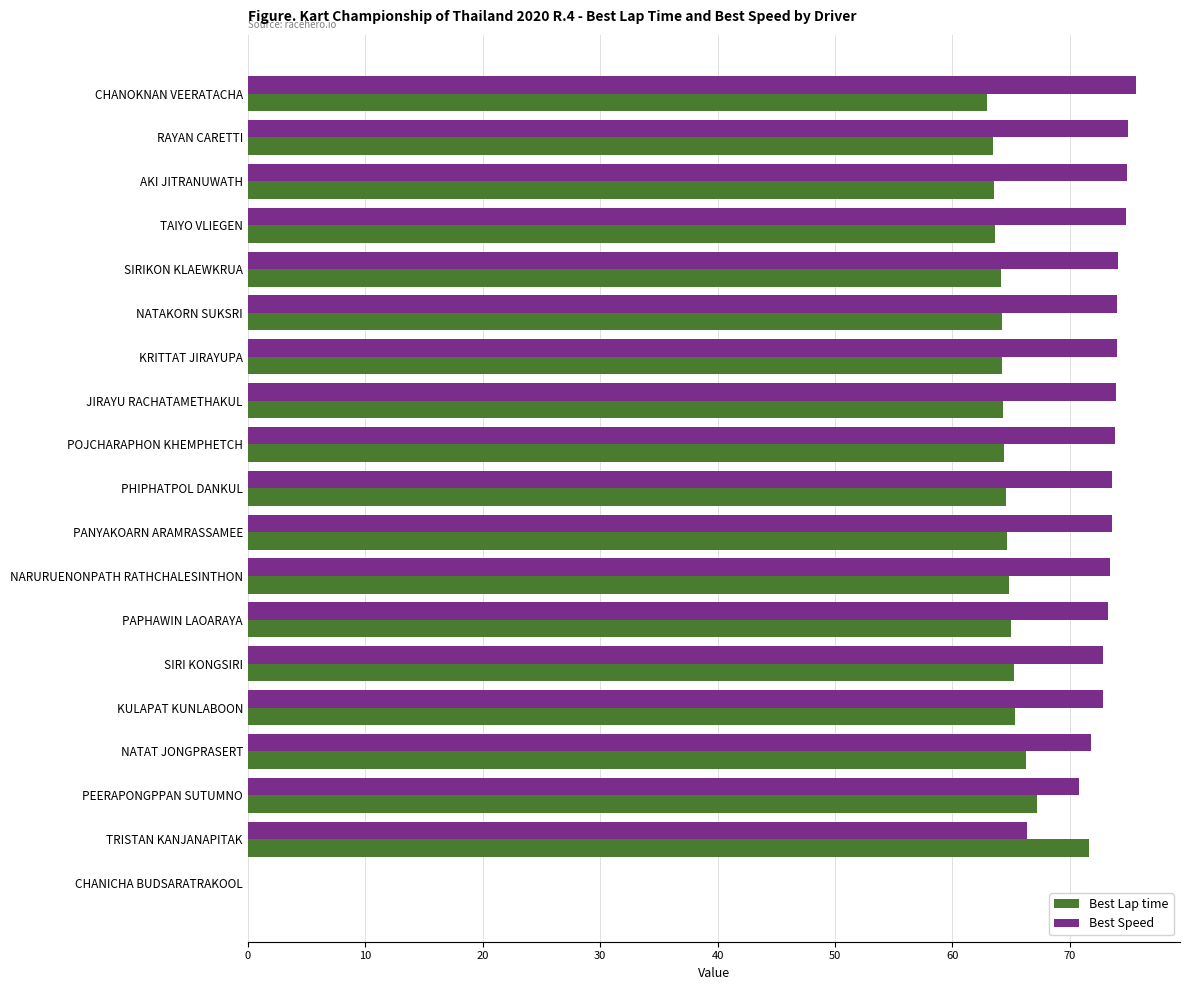

How many categories are shown in the chart?

19